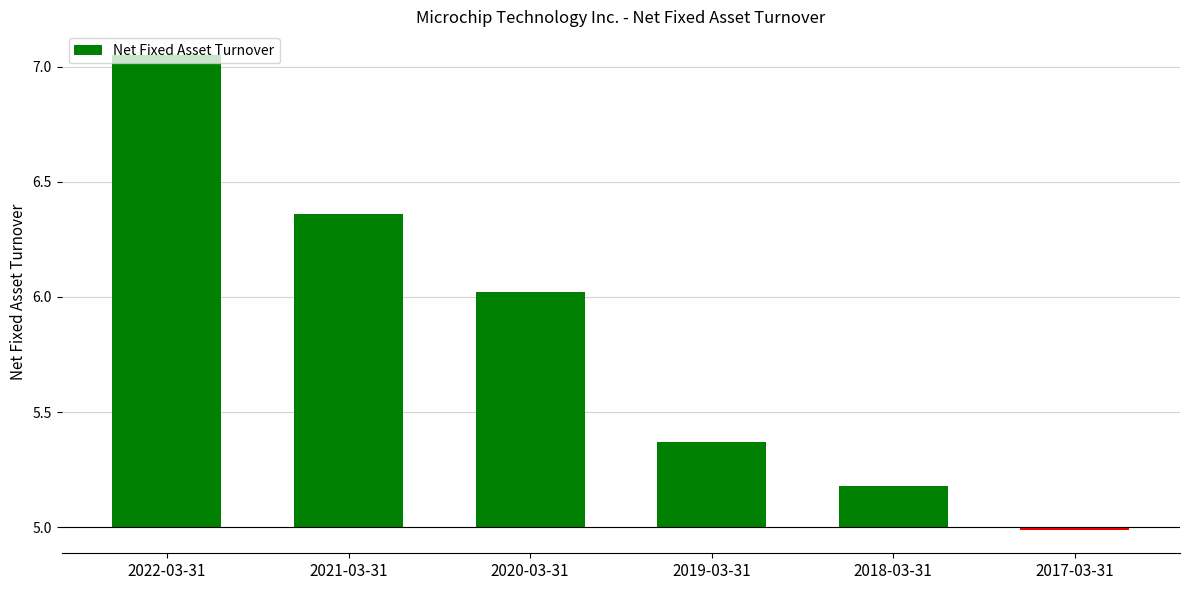

At which label does the data first exceed 1?

2022-03-31